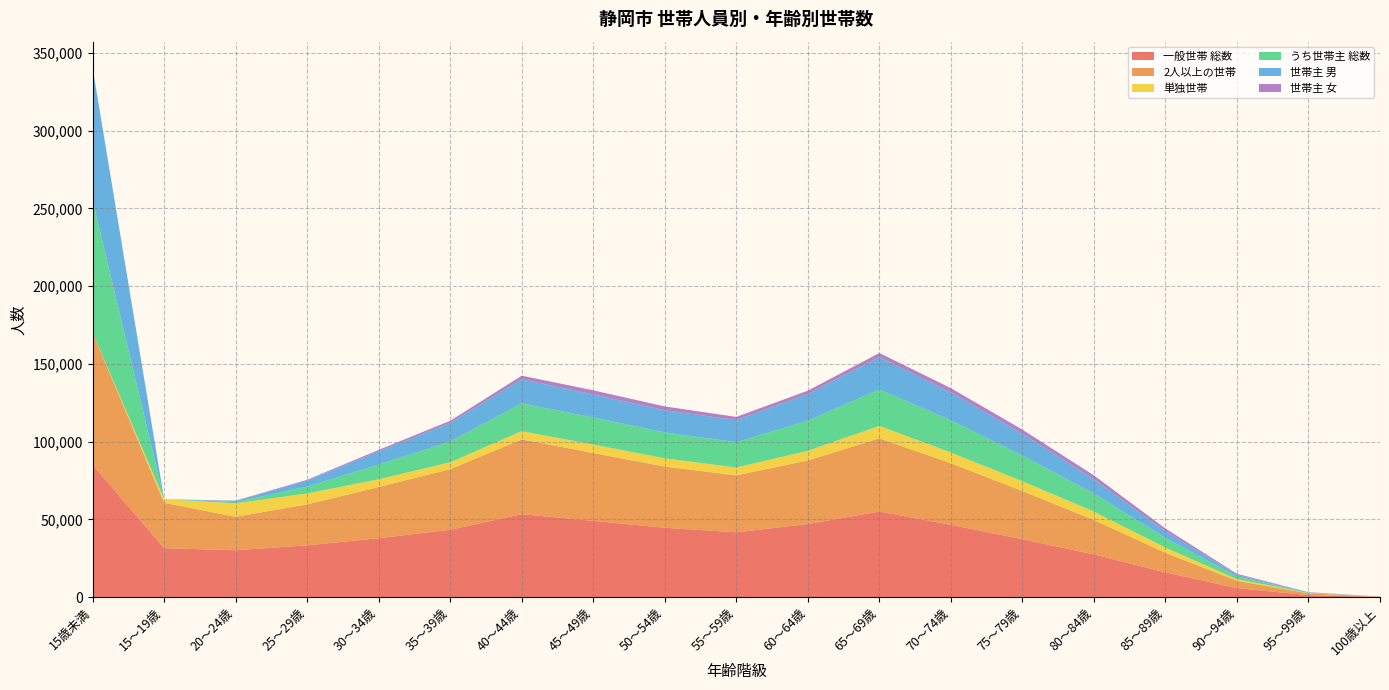

Reading left to right, what are all the values shown in this chart?

一般世帯 総数: 85056	31475	30172	33337	37912	43367	53386	49072	44627	41703	47055	55051	46520	37257	27523	15947	5792	1315	179
2人以上の世帯: 85054	29173	21536	26320	32912	38950	48076	43627	39335	36616	40817	47088	39592	31033	22074	12549	4733	1116	166
単独世帯: 2	2302	8636	7017	5000	4417	5310	5445	5292	5087	6238	7963	6928	6224	5449	3398	1059	199	13
うち世帯主 総数: 85054	31	870	4411	9445	13357	17841	17430	16703	16257	19348	23459	20688	16618	11635	6134	1722	294	32
世帯主 男: 85054	24	634	3879	8513	12014	15517	14786	14242	14193	17212	20853	17933	13912	9086	4375	1061	142	14
世帯主 女: 0	7	236	532	932	1343	2324	2644	2461	2064	2136	2606	2755	2706	2549	1759	661	152	18